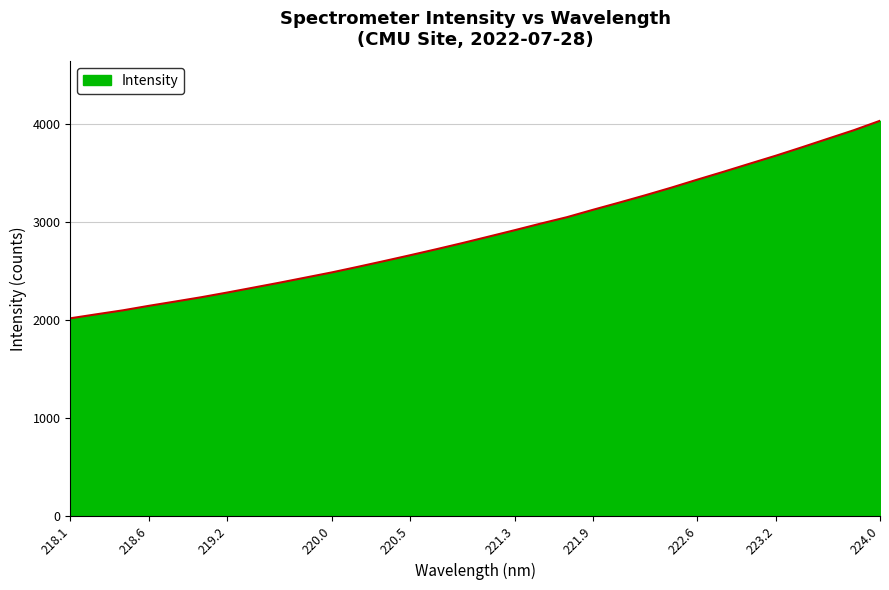

What is the average value?

2890.3